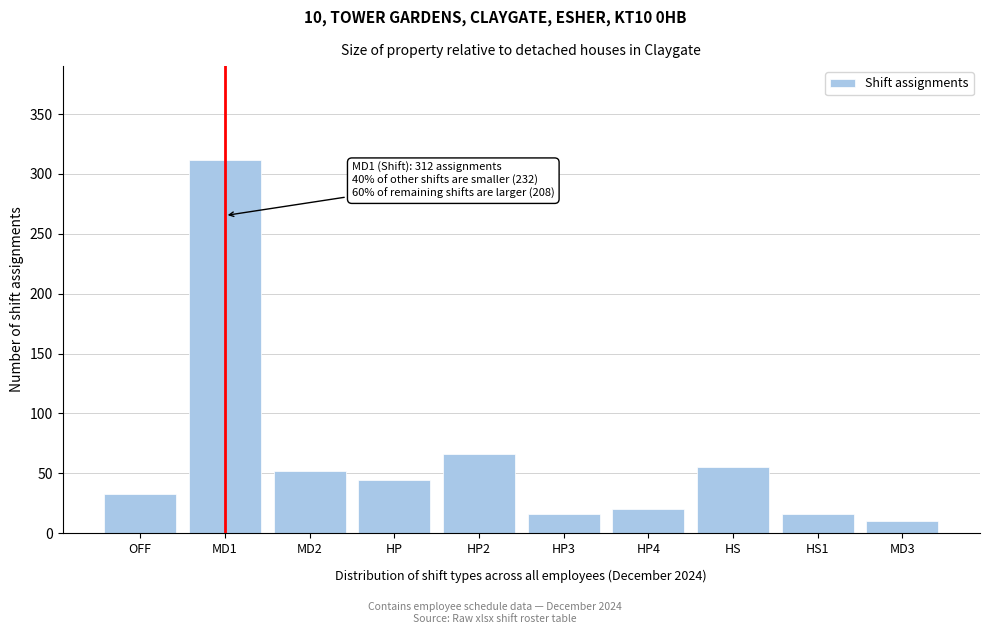

Reading right to left, list all the values displayed in this chart.

10	16	55	20	16	66	44	52	312	33